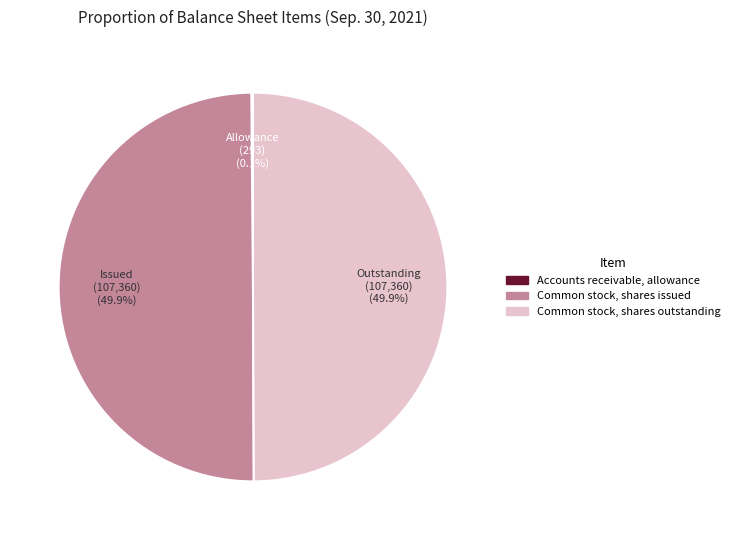

How much of the chart is everything except Common stock, shares outstanding?

50.1%